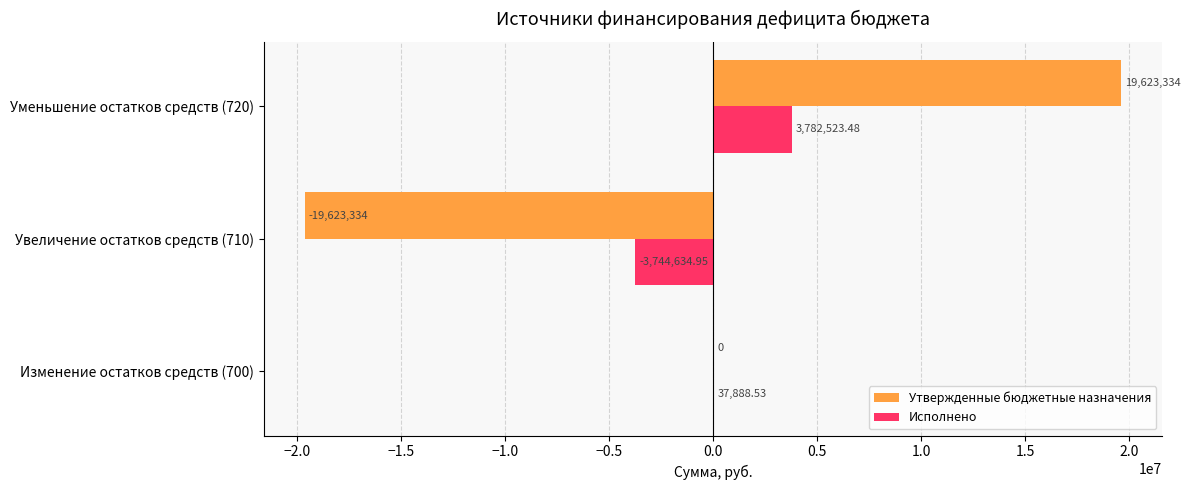

Is the value of Утвержденные бюджетные назначения at Изменение остатков средств (700) greater than the value of Исполнено at Уменьшение остатков средств (720)?

No